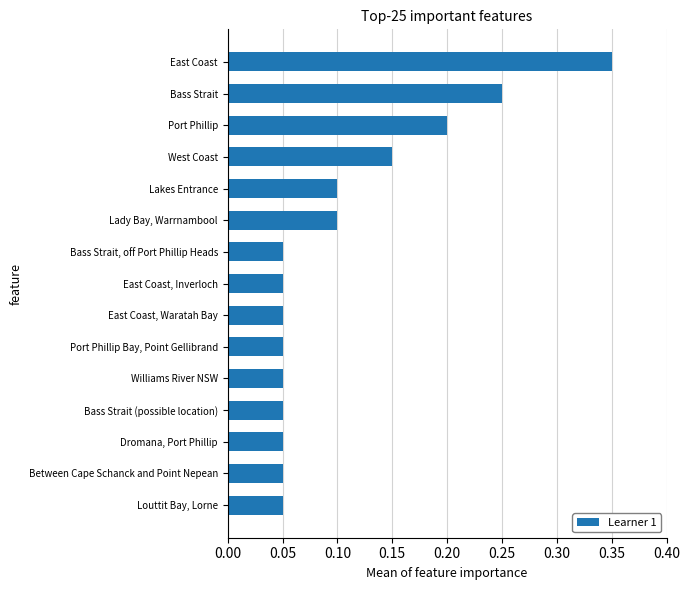

What is the sum of all values?

1.6